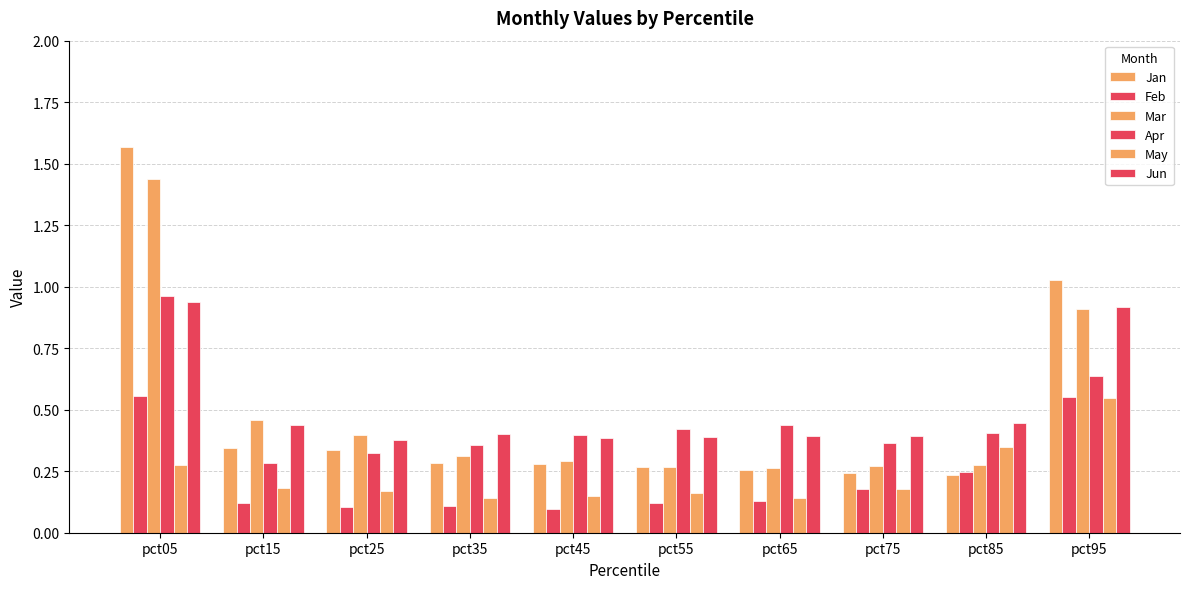

Between pct35 and pct95, which series saw the biggest shift?

Jan